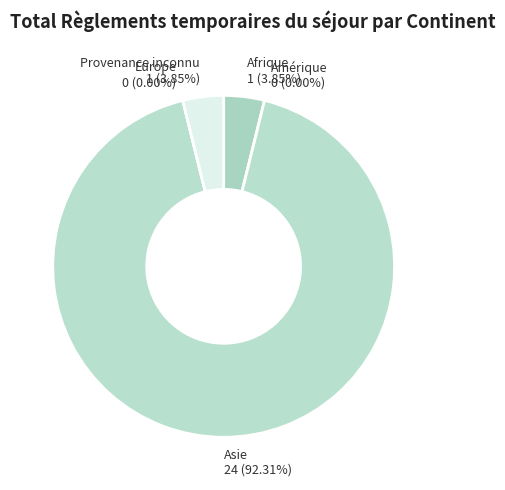

Which has a higher value, Provenance inconnu or Amérique?

Provenance inconnu